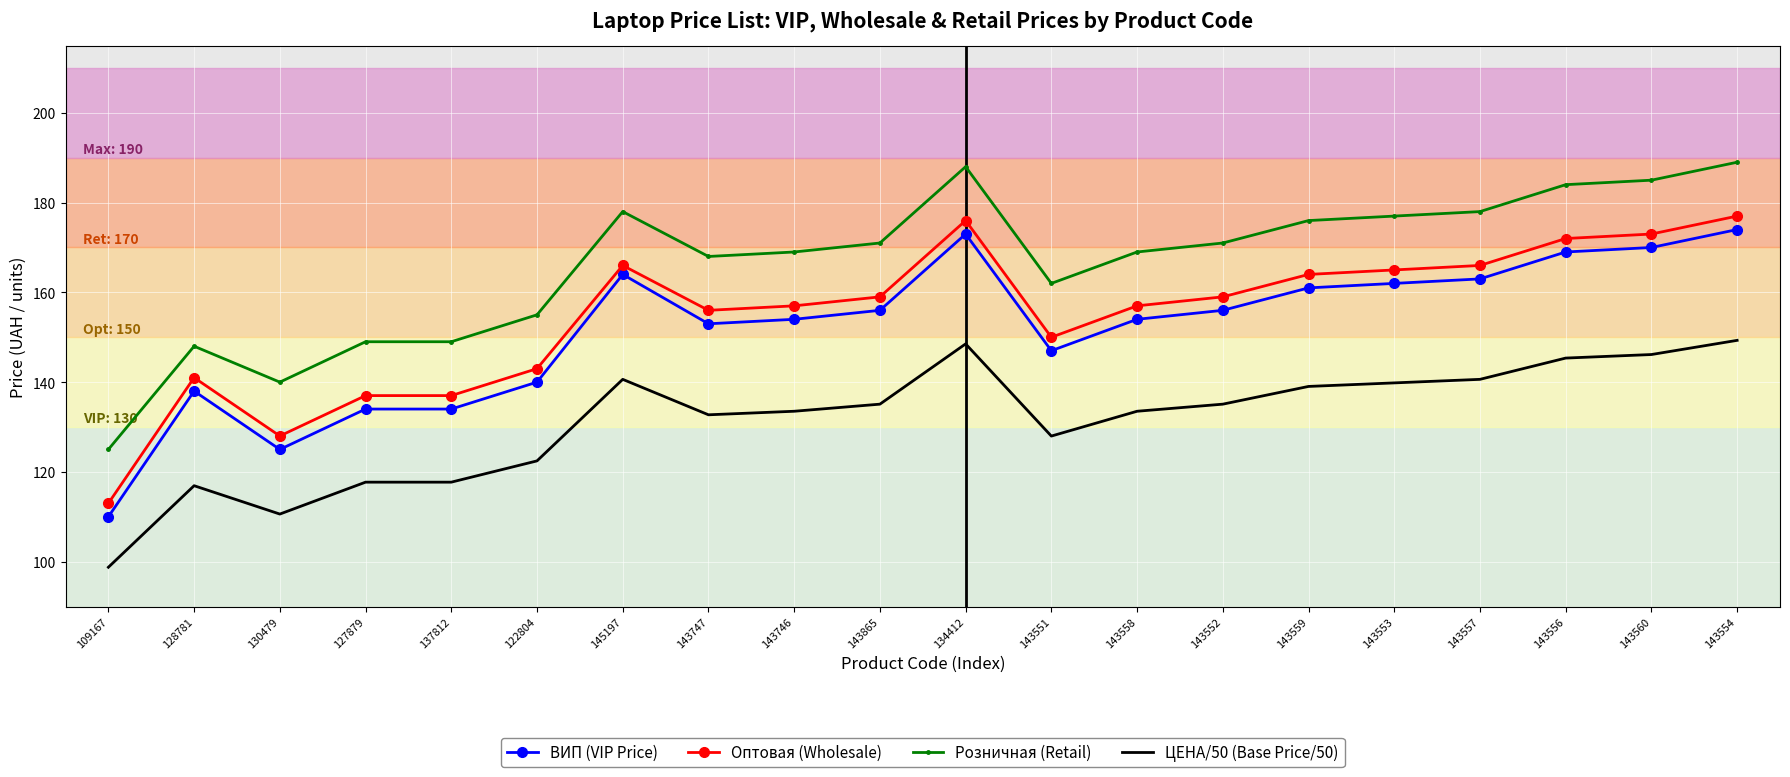

What are all the series names shown in the legend?

ВИП (VIP Price), Оптовая (Wholesale), Розничная (Retail), ЦЕНА/50 (Base Price/50)